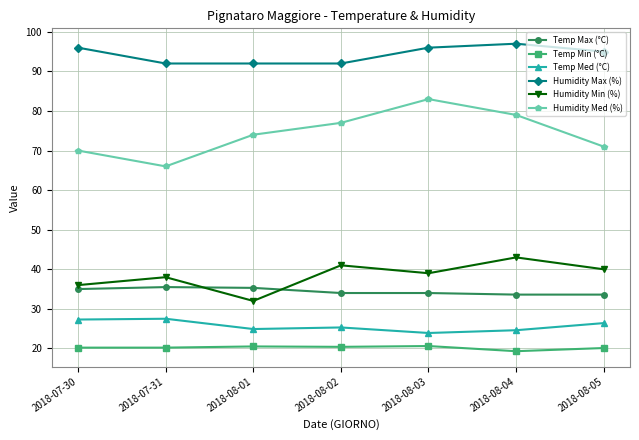

What is the label of the 1st point from the right?

2018-08-05